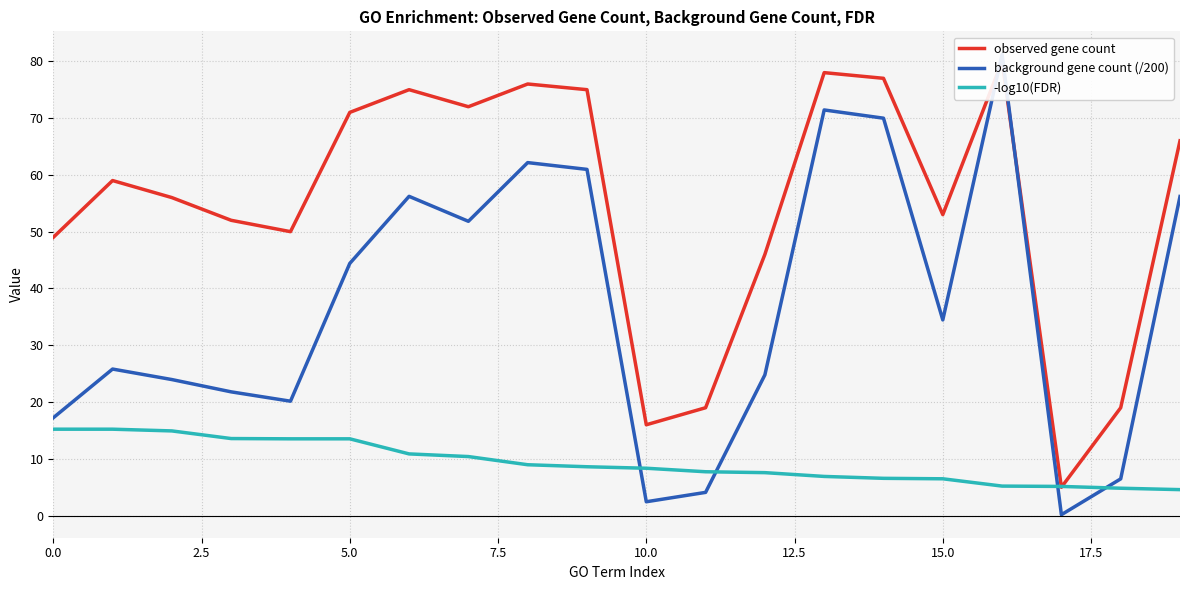

What is the difference between the maximum and second lowest values in the background gene count (/200) series?

78.8